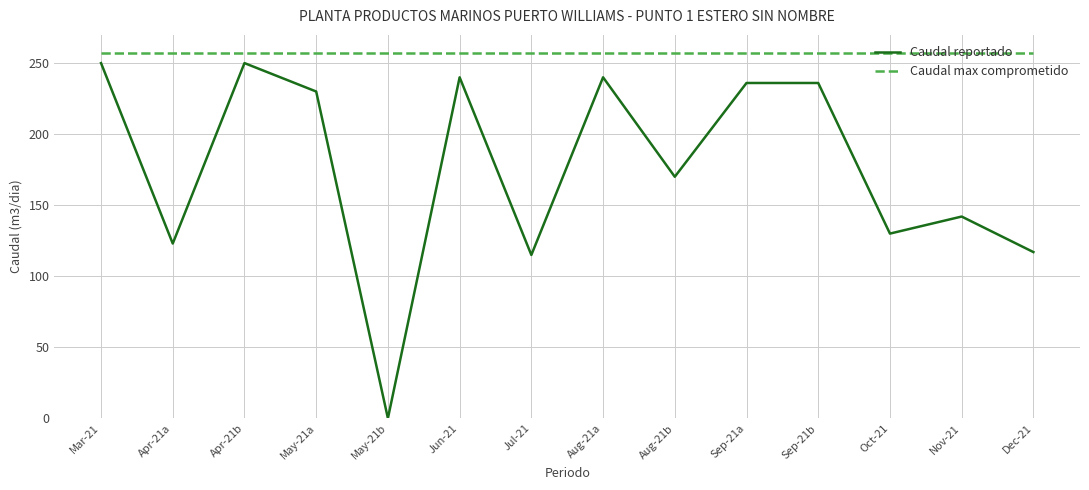

Where does the Caudal reportado series first go above 230?

Mar-21